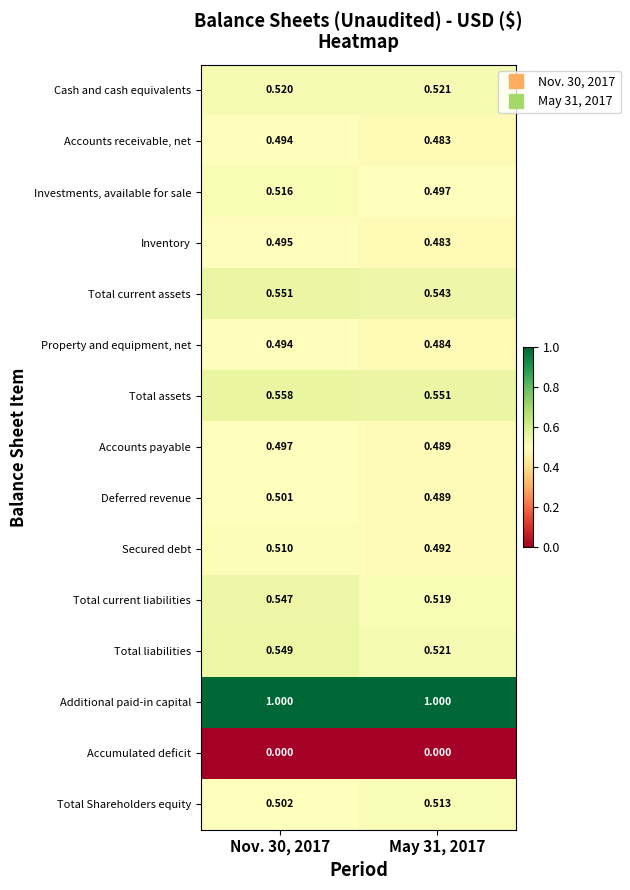

Which series has the largest total across all categories?

Additional paid-in capital